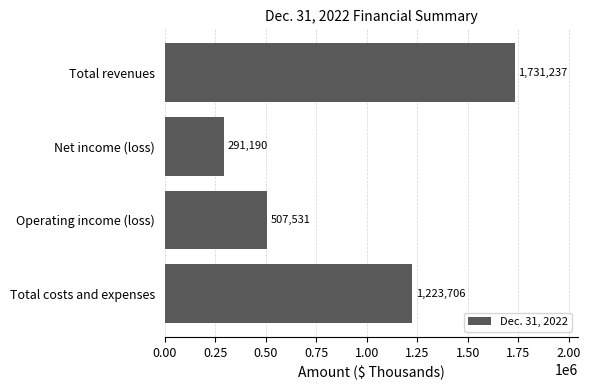

How many data points are less than 1223706?

2